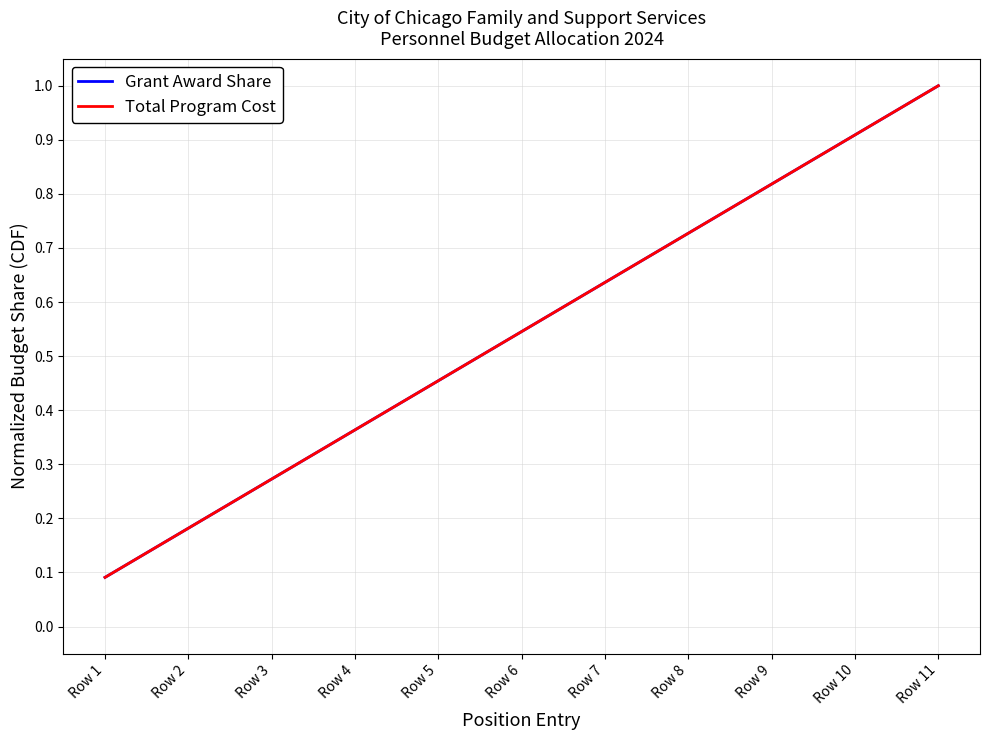

True or false: Total Program Cost and Grant Award Share intersect in this chart.

False